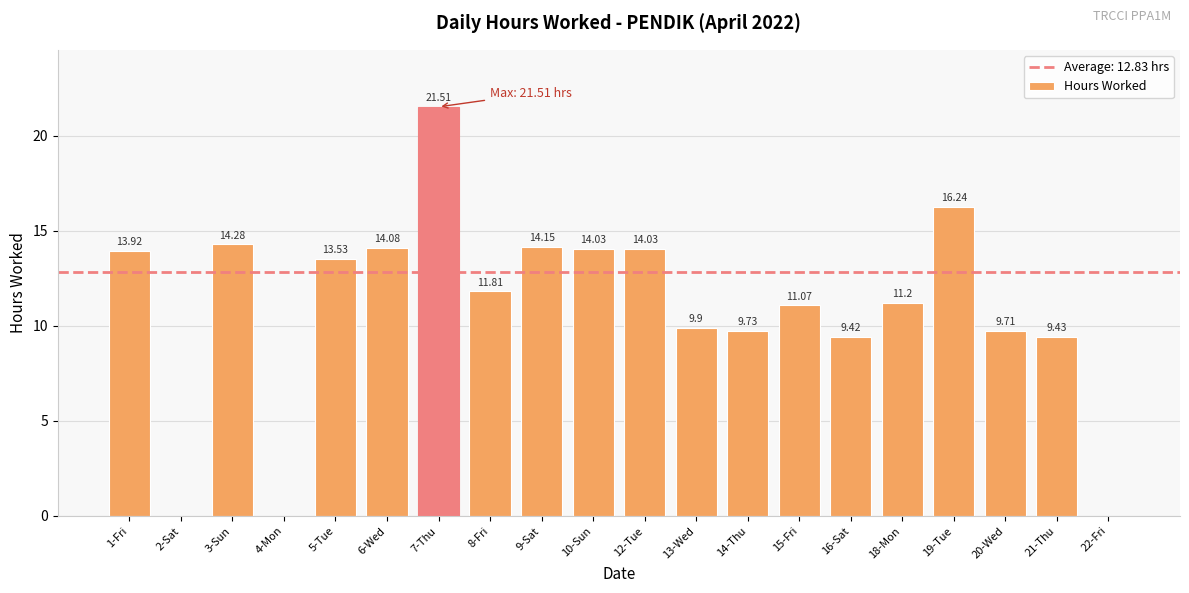

Reading right to left, extract all data points from this chart.

22-Fri=0.0	21-Thu=9.4	20-Wed=9.7	19-Tue=16.2	18-Mon=11.2	16-Sat=9.4	15-Fri=11.1	14-Thu=9.7	13-Wed=9.9	12-Tue=14.0	10-Sun=14.0	9-Sat=14.2	8-Fri=11.8	7-Thu=21.5	6-Wed=14.1	5-Tue=13.5	4-Mon=0.0	3-Sun=14.3	2-Sat=0.0	1-Fri=13.9